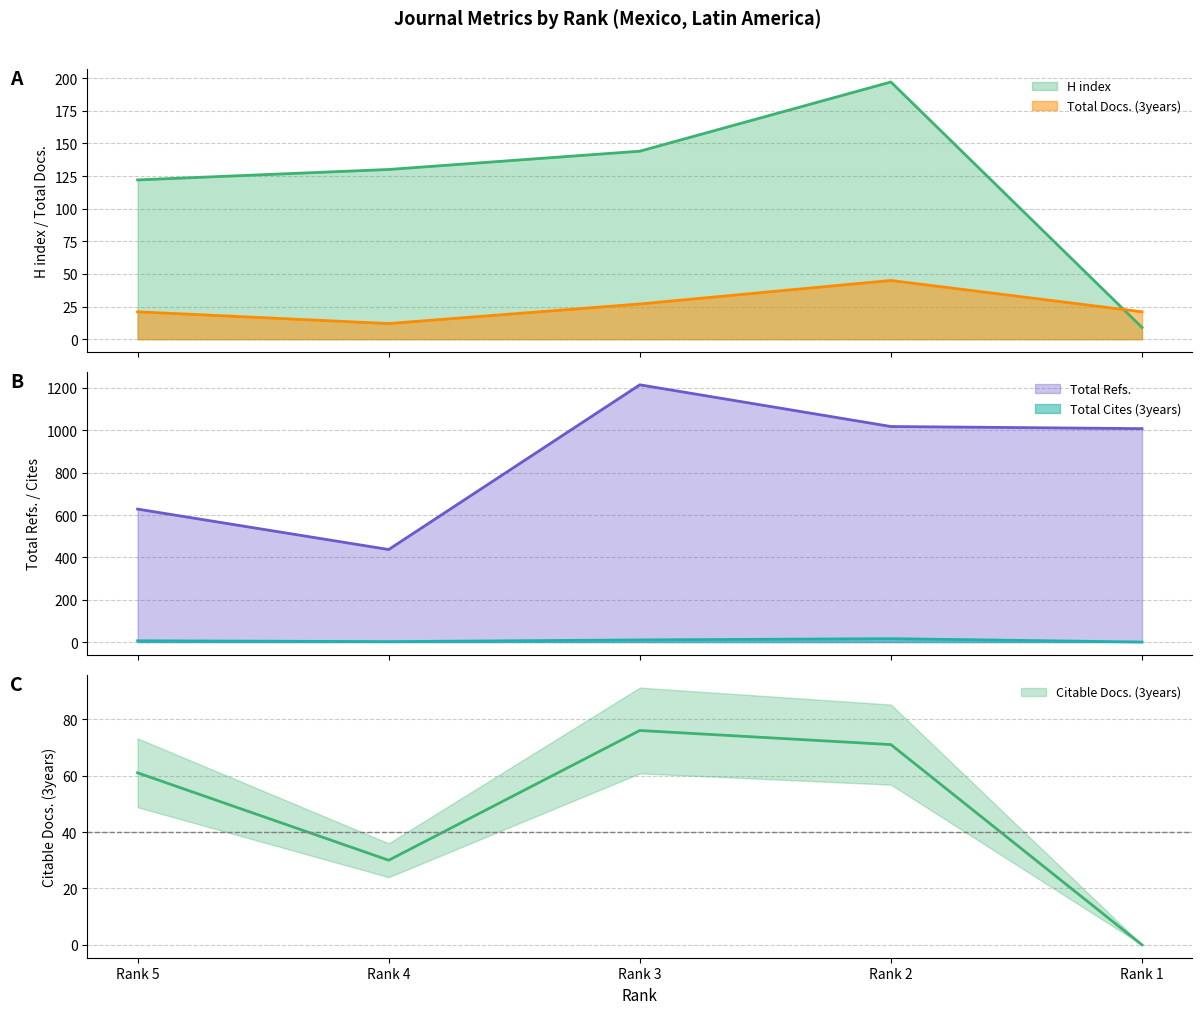

Reading left to right, extract all data points from this chart.

H index: Rank 5=122	Rank 4=130	Rank 3=144	Rank 2=197	Rank 1=9
Total Docs. (3years): Rank 5=21	Rank 4=12	Rank 3=27	Rank 2=45	Rank 1=21
Total Refs.: Rank 5=628	Rank 4=437	Rank 3=1215	Rank 2=1018	Rank 1=1008
Total Cites (3years): Rank 5=6	Rank 4=2	Rank 3=10	Rank 2=16	Rank 1=0
Citable Docs. (3years): Rank 5=61	Rank 4=30	Rank 3=76	Rank 2=71	Rank 1=0